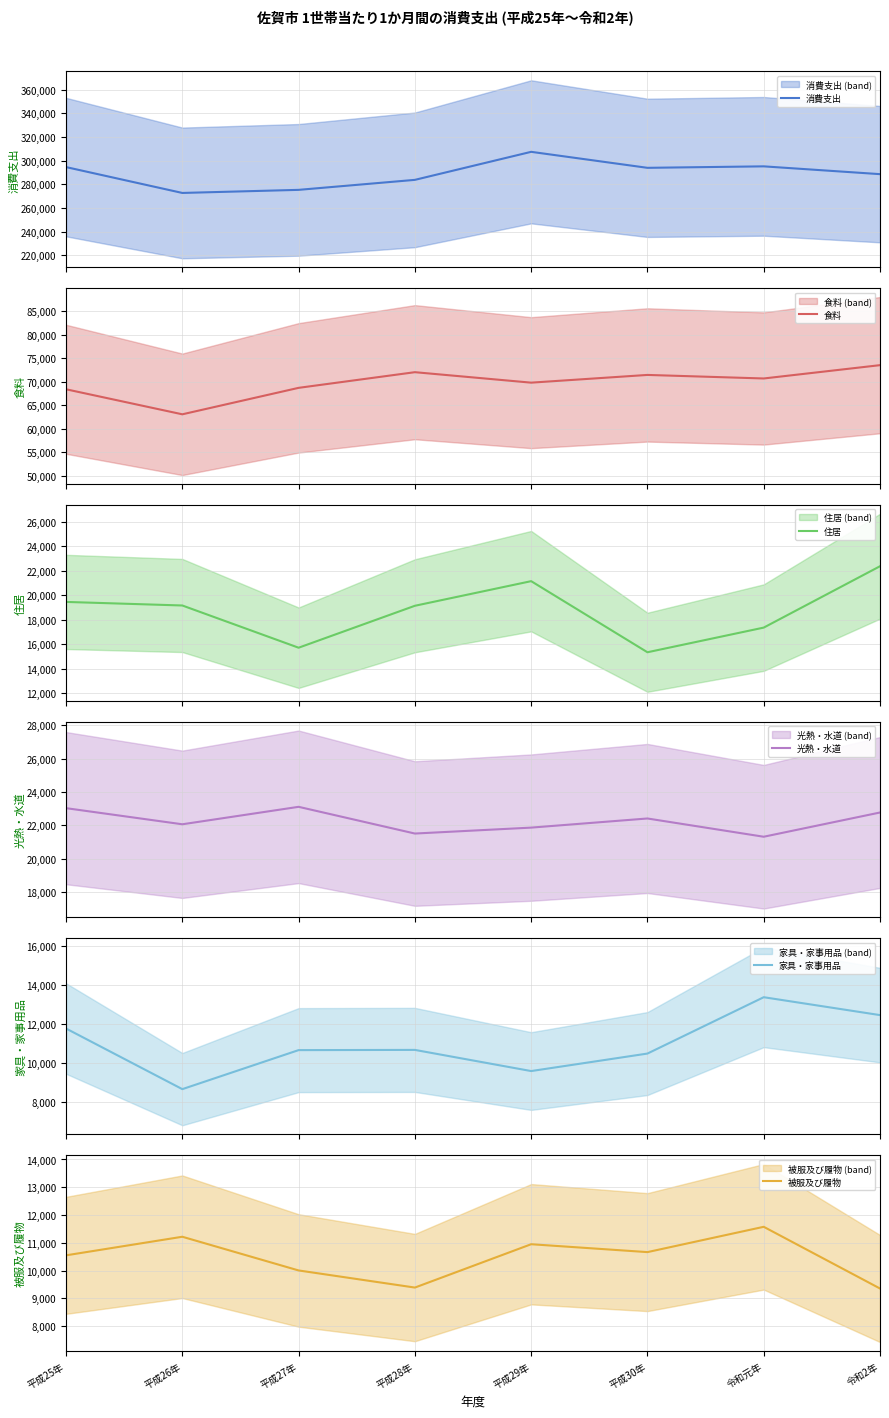

How many interior local peaks does the 消費支出 series have?

2